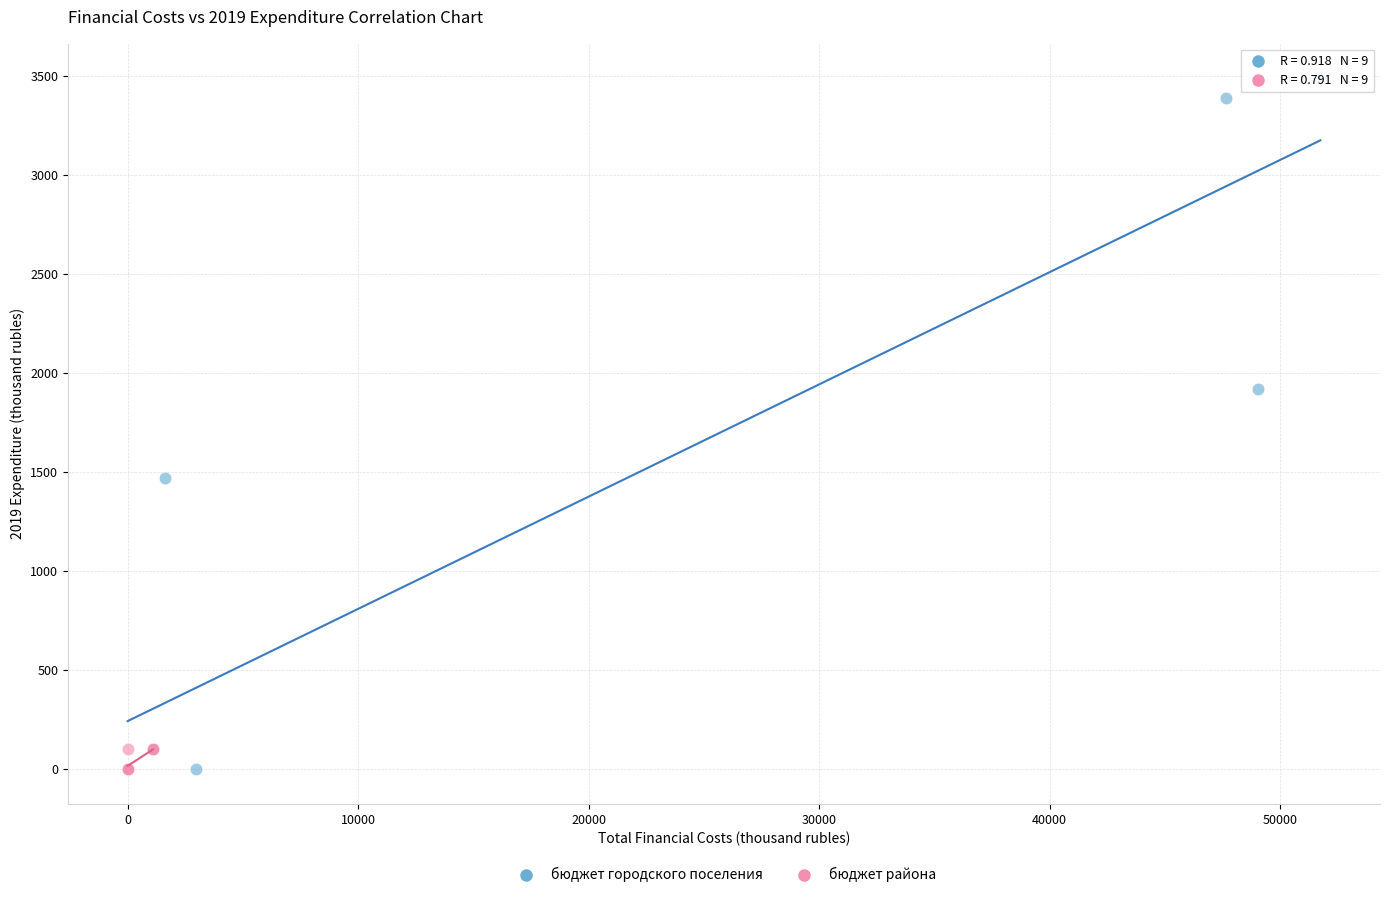

Which series has the widest spread of Y values?

бюджет городского поселения